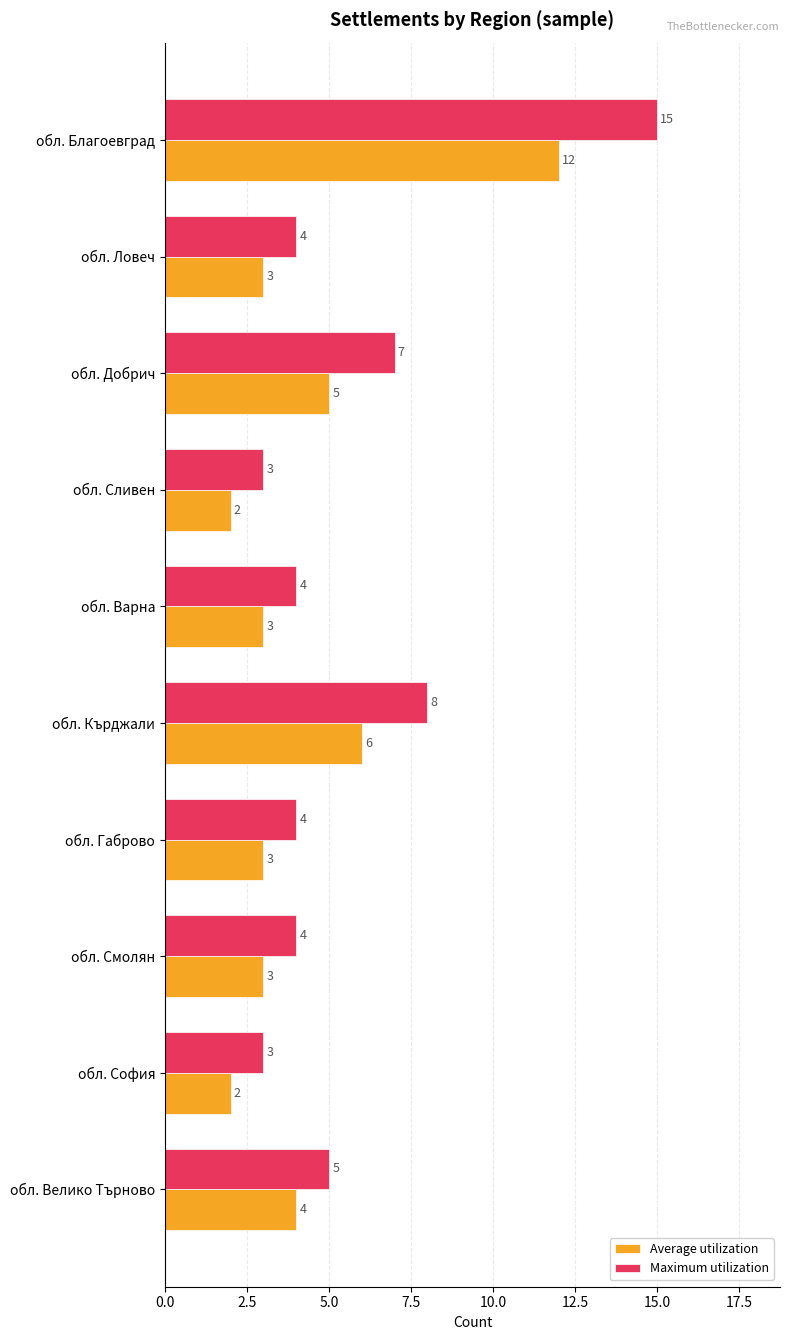

How many data points in Maximum utilization are less than 4?

2